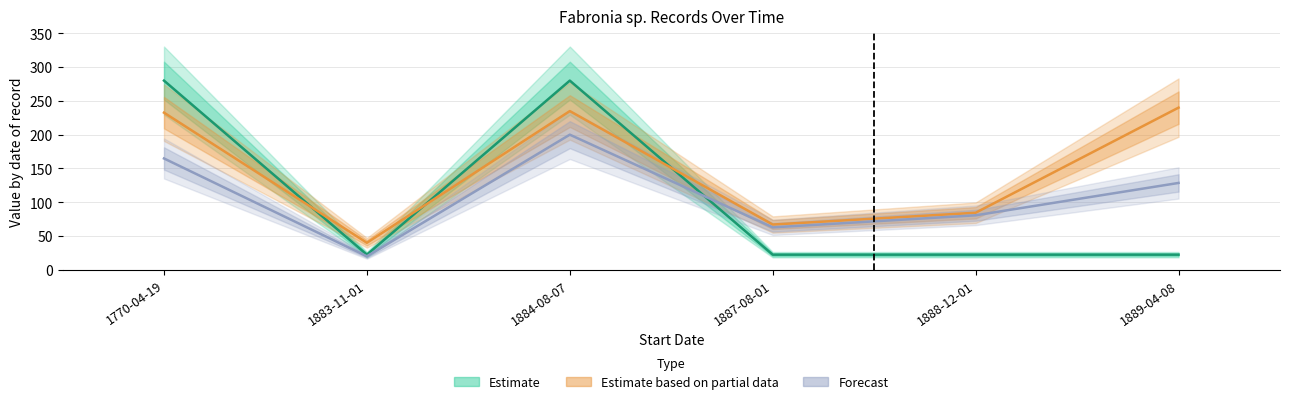

How many lines are shown in the chart?

3